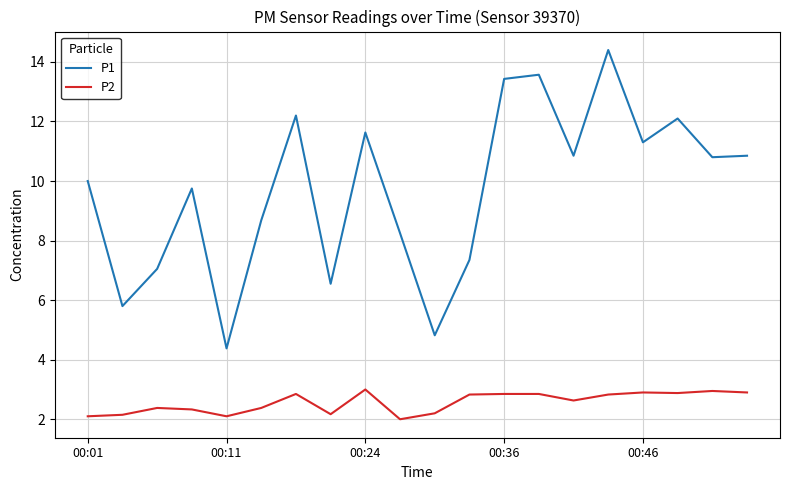

Which series has the largest total across all categories?

P1